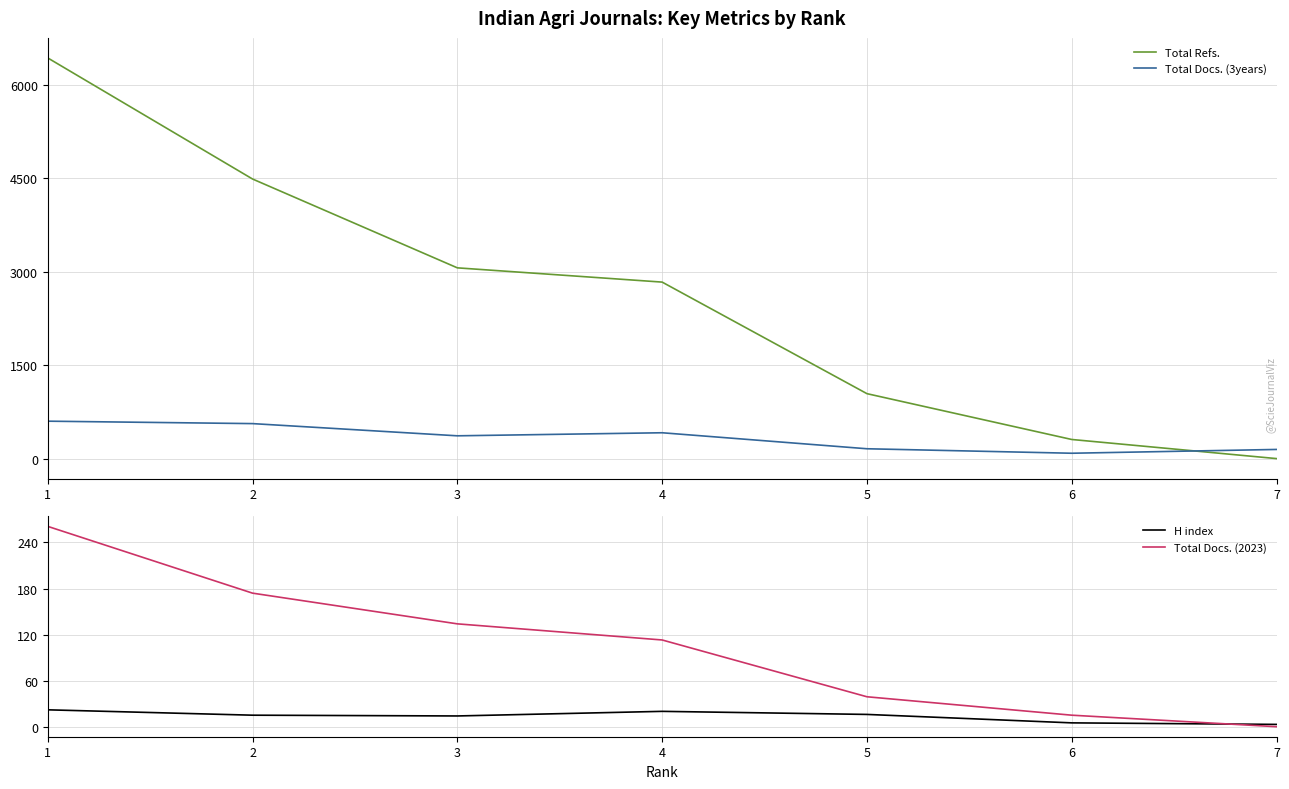

What is the spread (max minus min) of values at 2?

4476